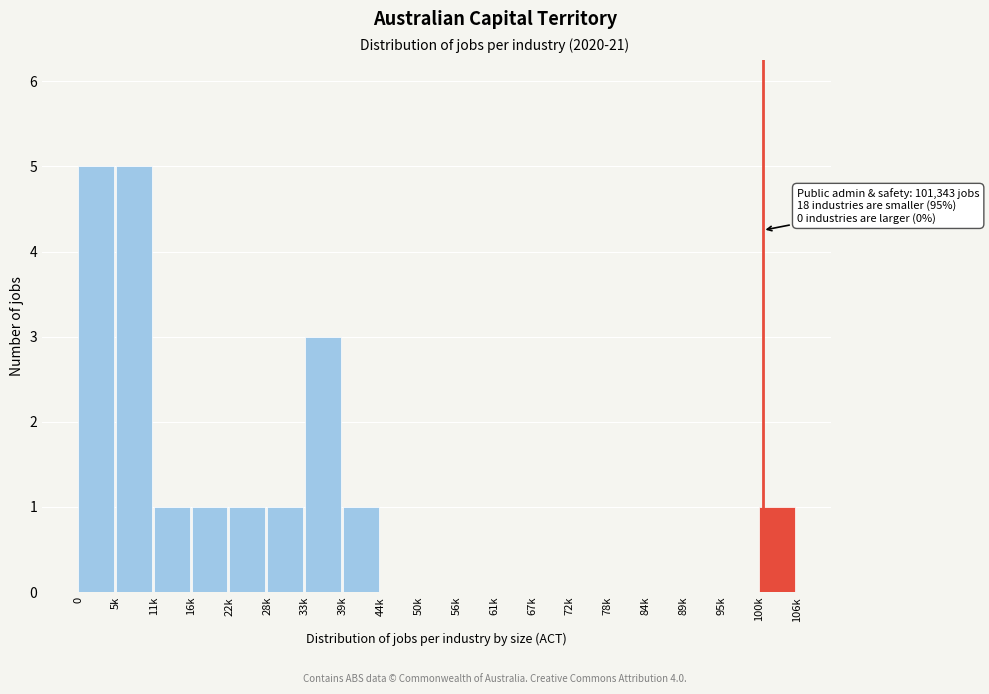

Reading right to left, what are all the values shown in this chart?

100k=1	95k=0	89k=0	84k=0	78k=0	72k=0	67k=0	61k=0	56k=0	50k=0	44k=0	39k=1	33k=3	28k=1	22k=1	16k=1	11k=1	5k=5	0=5